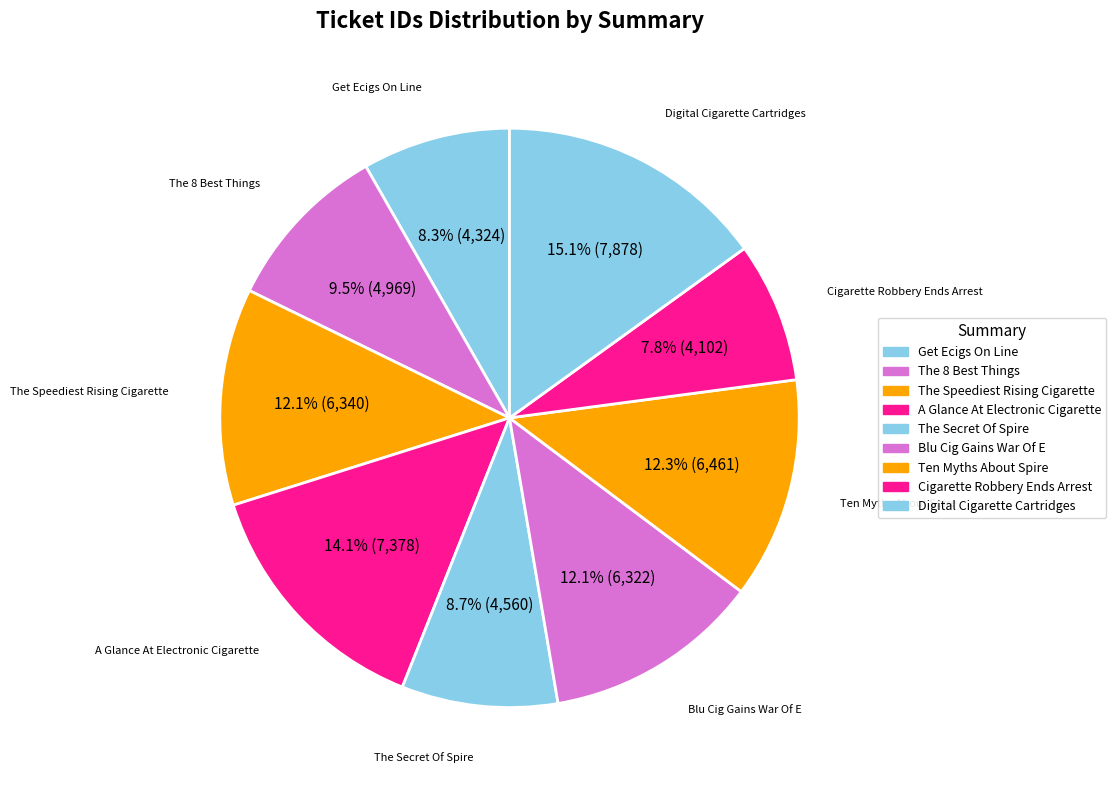

Does Ten Myths About Spire represent more than half of the total?

No